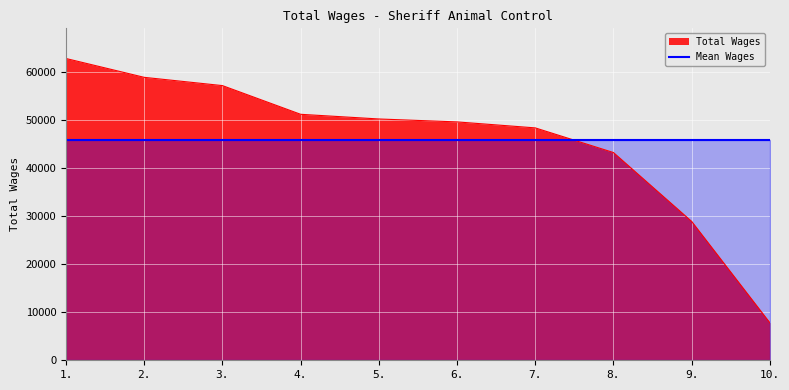

What is the ratio of the value at 8. to the value at 7.?

0.9